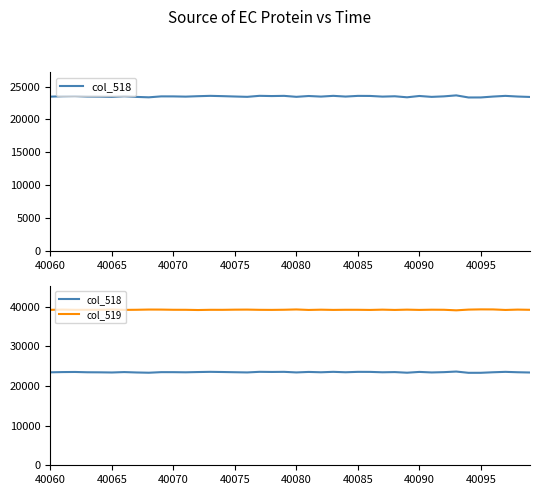

True or false: col_519 has a value of 39254 at 40070.

True